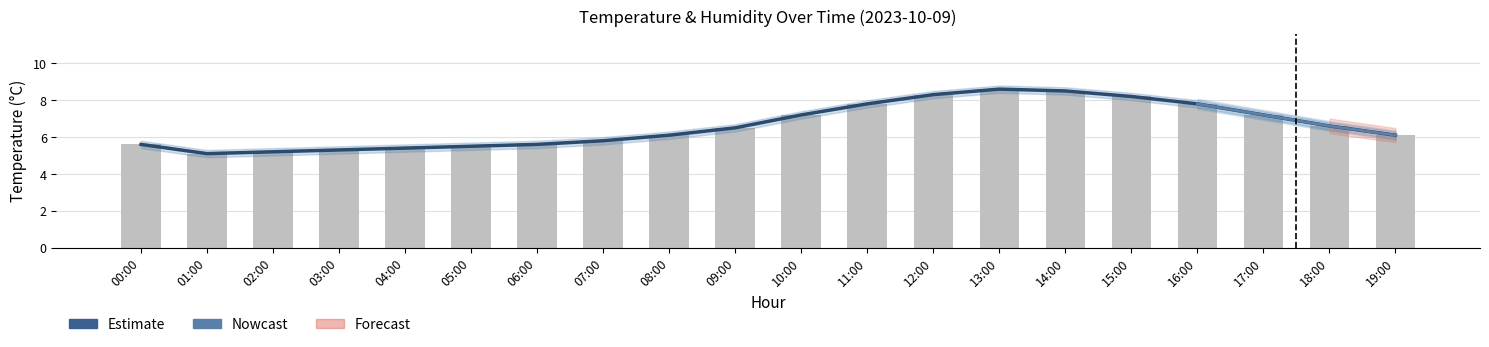

Which category has the lowest value across all series?

01:00